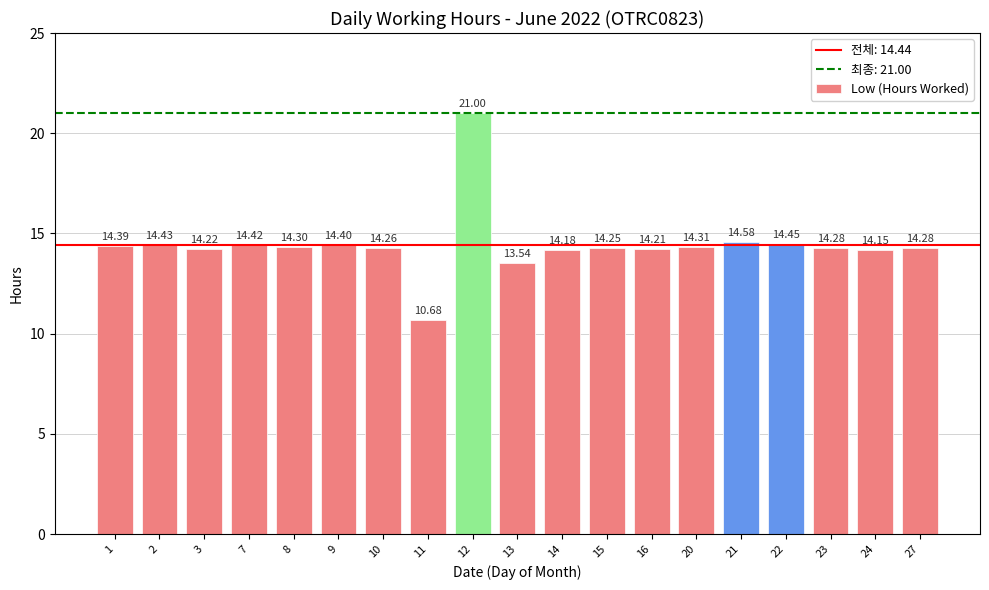

How many bars are there in total?

19